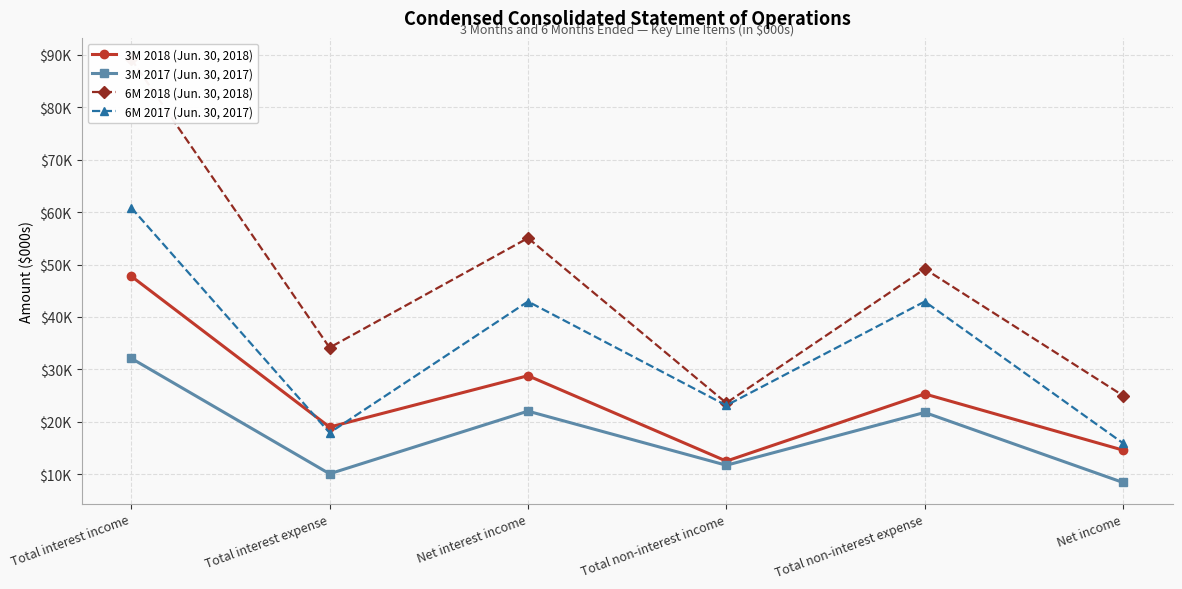

Rank the series at Net income from highest to lowest value.

6M 2018 (Jun. 30, 2018), 6M 2017 (Jun. 30, 2017), 3M 2018 (Jun. 30, 2018), 3M 2017 (Jun. 30, 2017)